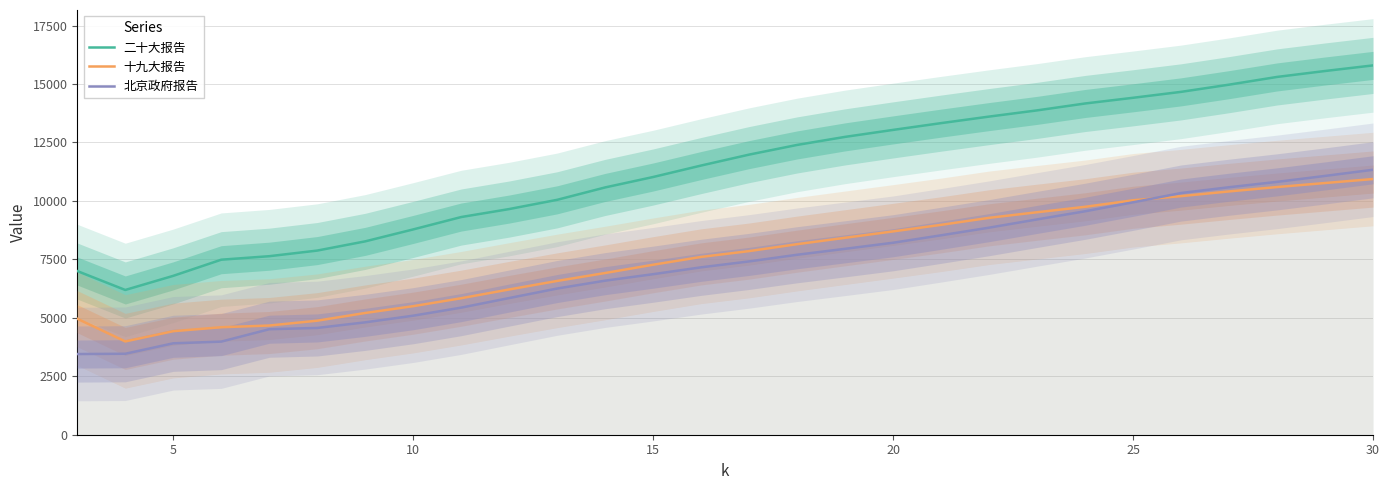

At which label is 二十大报告 closest to 10994?

15